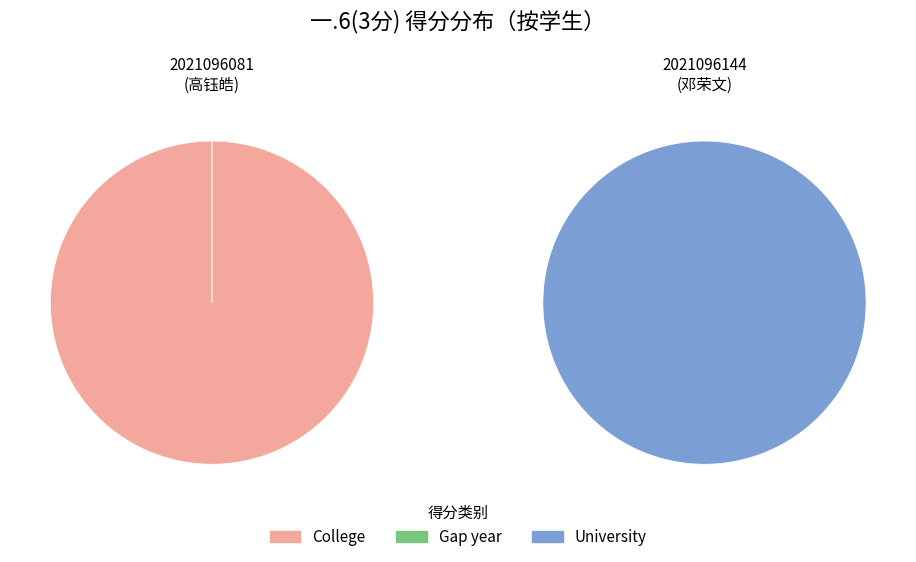

Count the number of slices in the pie.

2